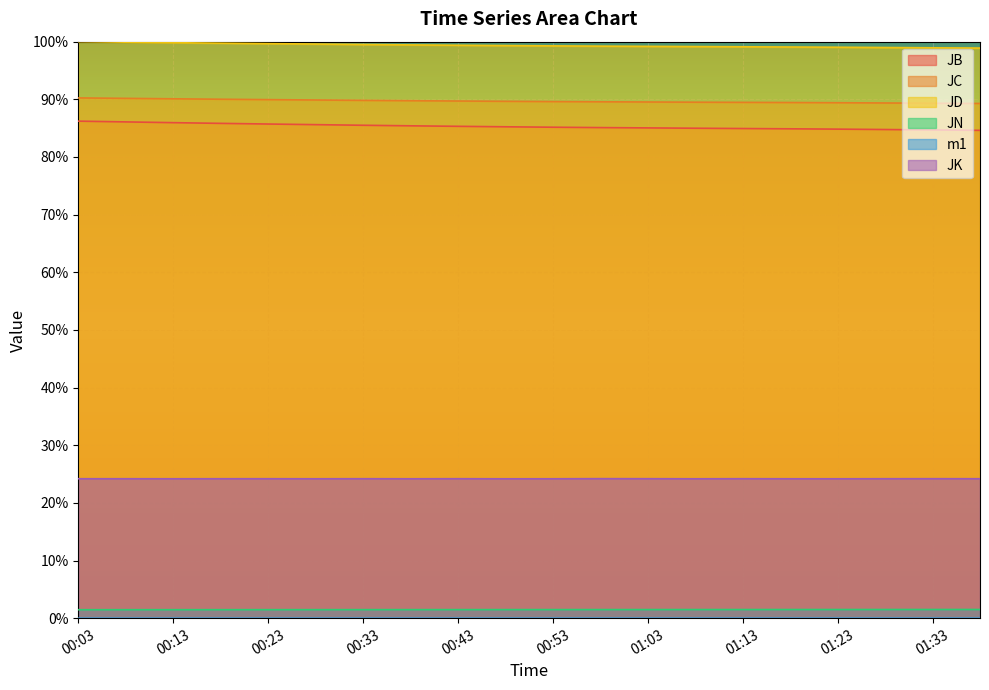

Rank the series at 00:33 from highest to lowest value.

JD, JC, JB, JK, JN, m1